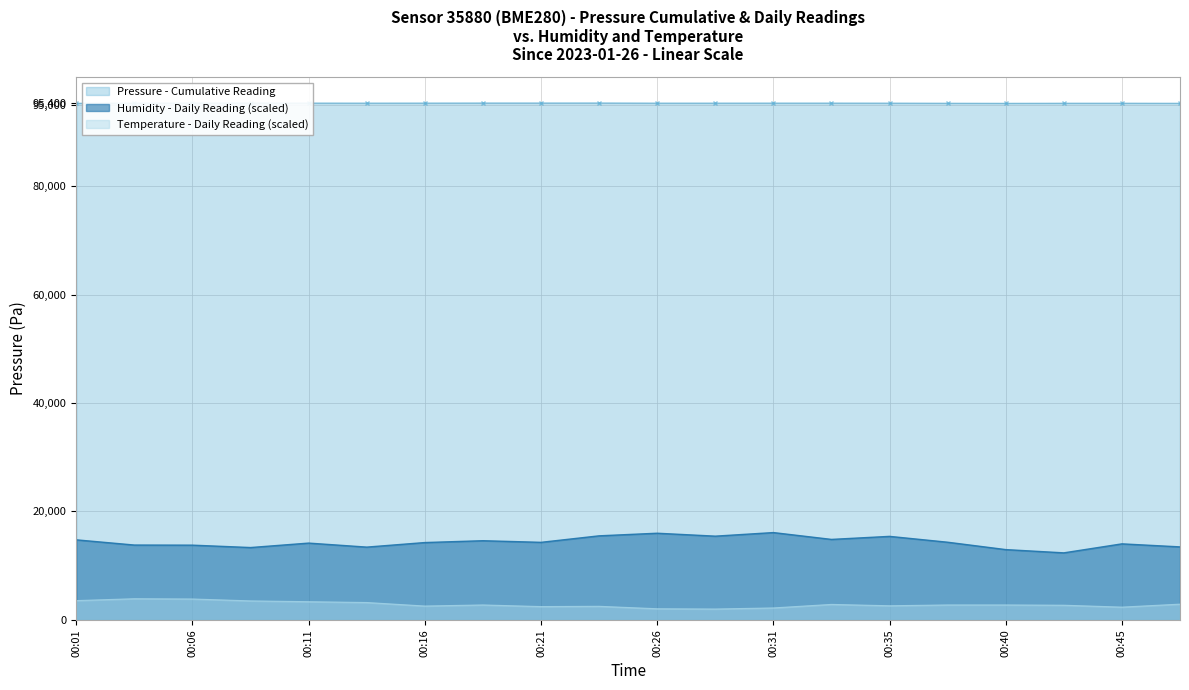

The value of Humidity at 00:38 is 2998.6. True or false?

False